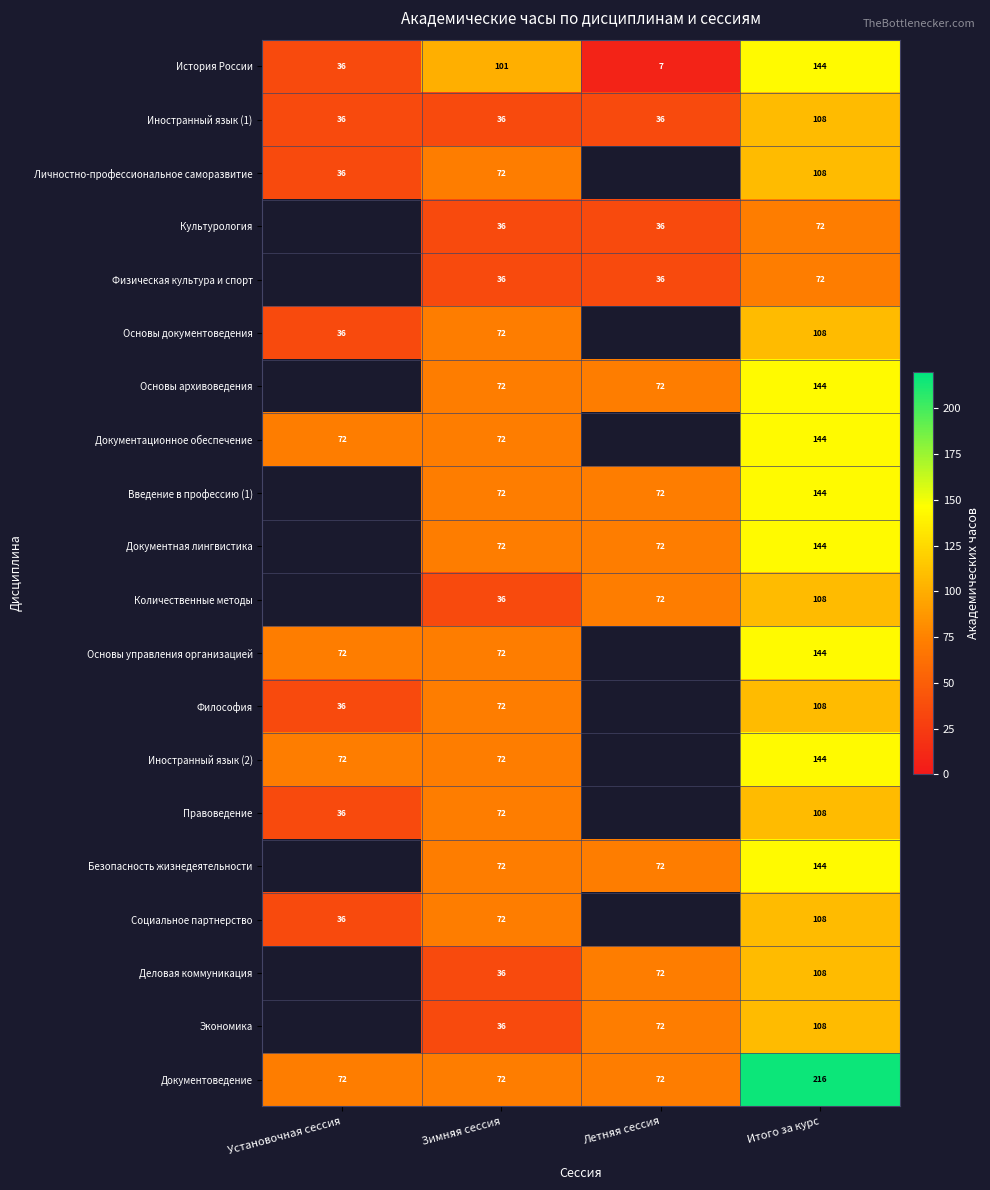

What is the total value across all series at Итого за курс?

2484